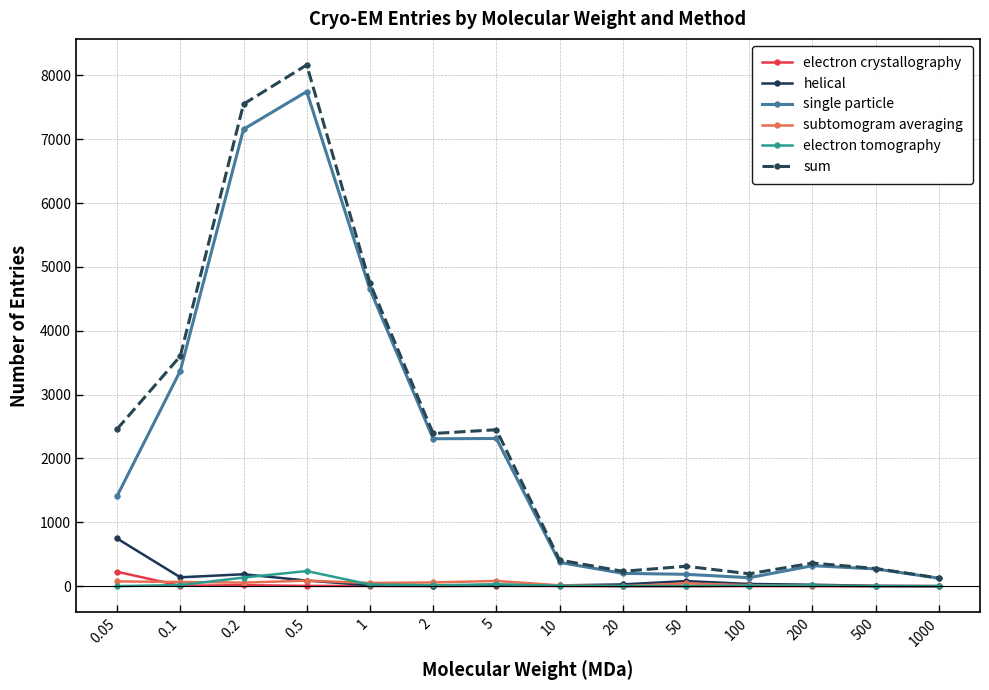

What is the greatest value displayed?

8162